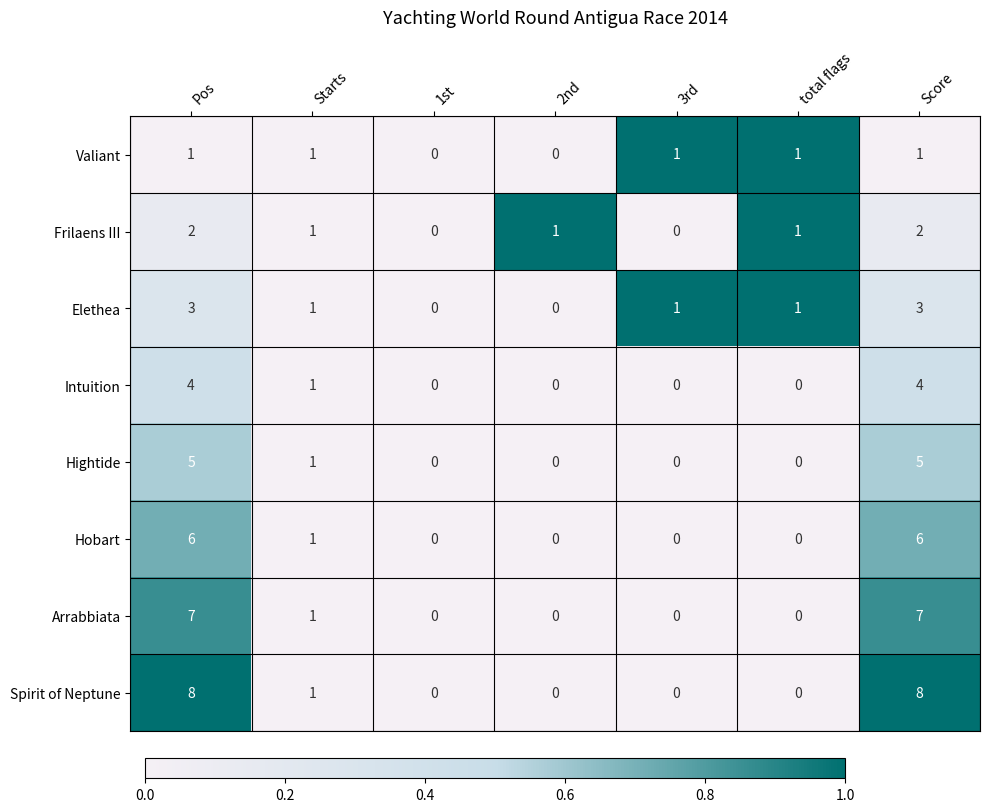

The value of Hobart at 2nd is 0. True or false?

True